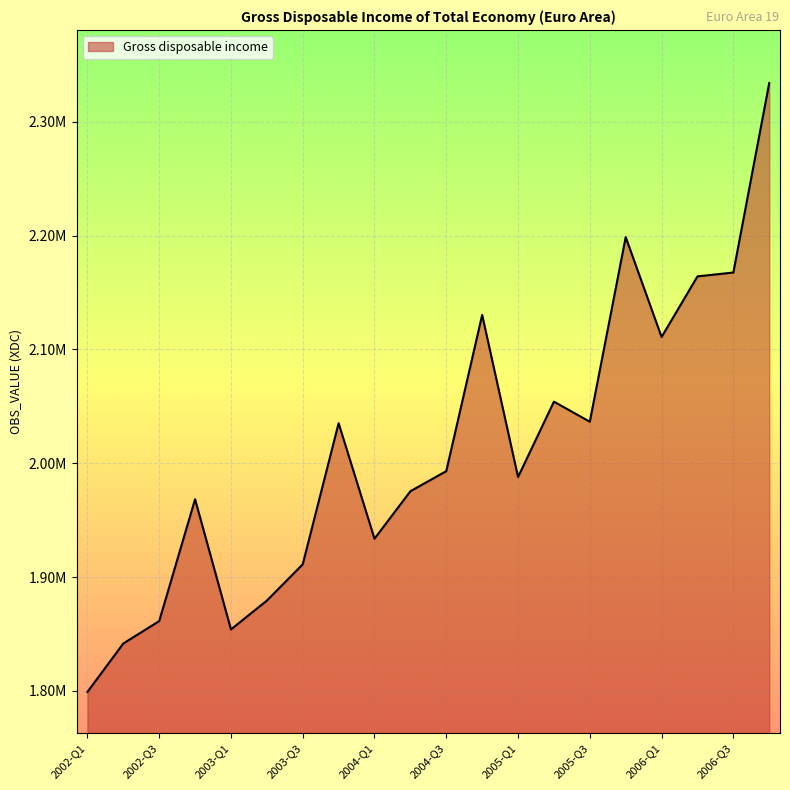

Does the chart have visible grid lines?

Yes